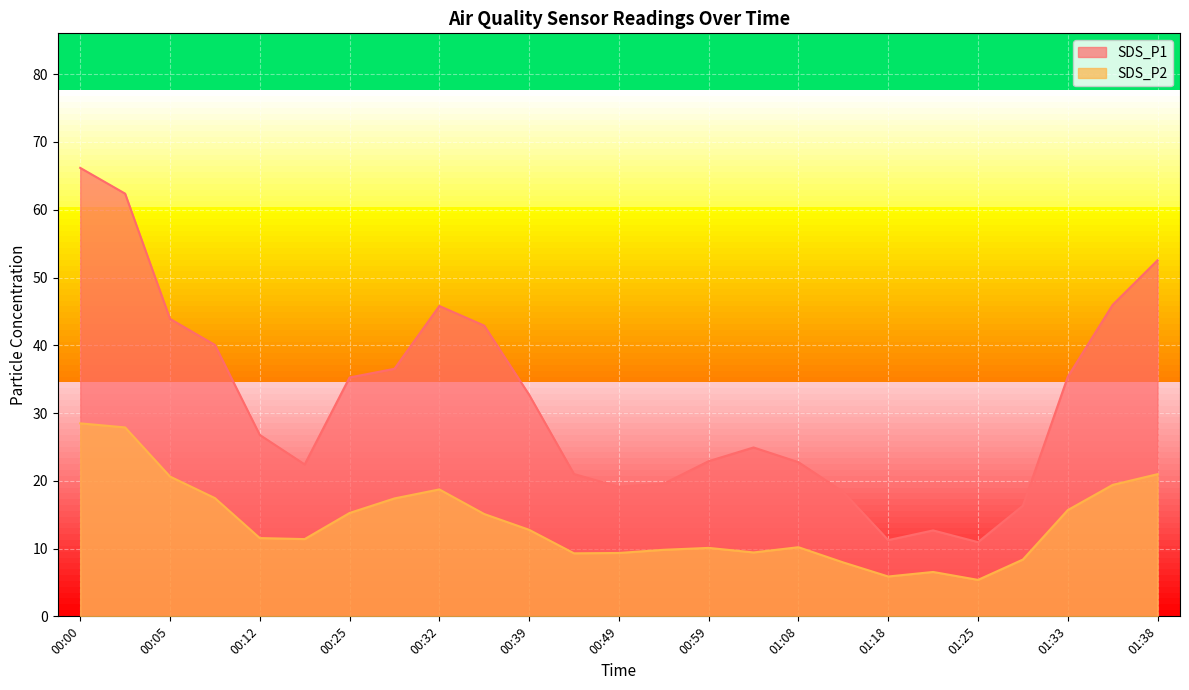

Reading left to right, what are all the values shown in this chart?

SDS_P1: 66.2	62.4	43.9	40.0	26.8	22.4	35.2	36.5	45.8	42.9	32.7	21.0	19.1	19.6	22.9	24.9	22.8	18.4	11.2	12.7	10.9	16.3	35.4	46.0	52.5
SDS_P2: 28.5	27.9	20.6	17.4	11.6	11.4	15.2	17.4	18.7	15.1	12.8	9.3	9.3	9.8	10.1	9.4	10.2	8.0	5.9	6.5	5.4	8.4	15.7	19.4	21.0